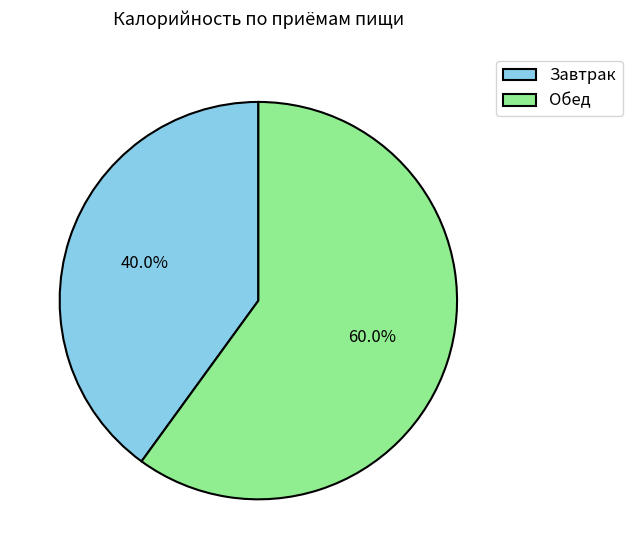

Which slice is the largest?

Обед